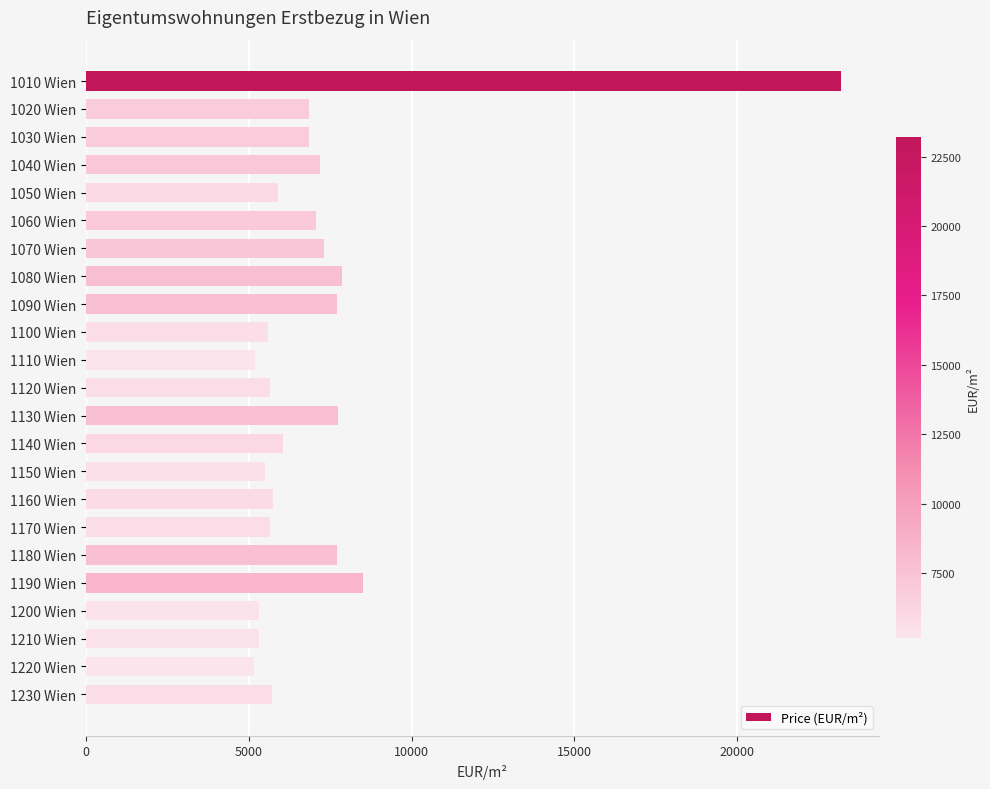

Where is the data nearest to the value 14175?

1190 Wien